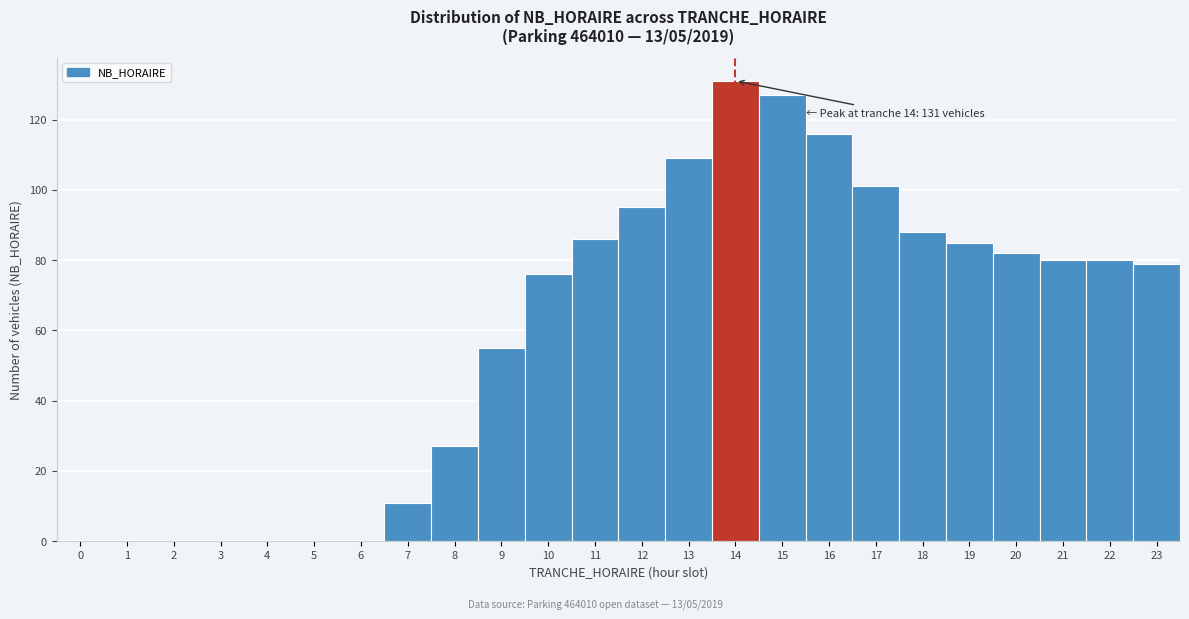

Which range on the x-axis has the tallest bar?

13.5 to 14.5